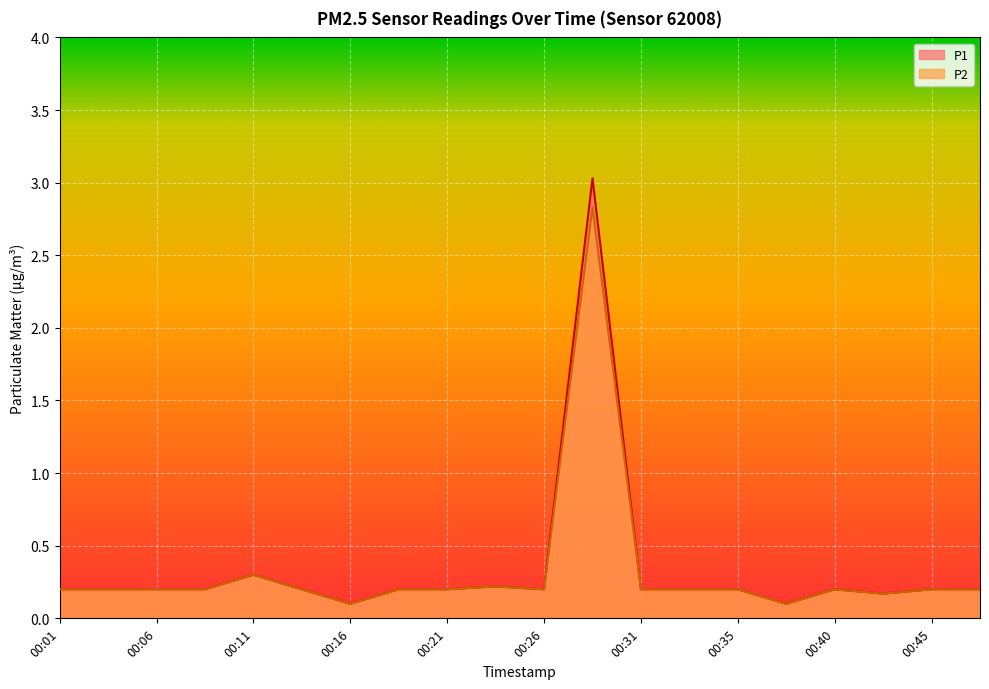

Which category has the lowest value across all series?

00:16